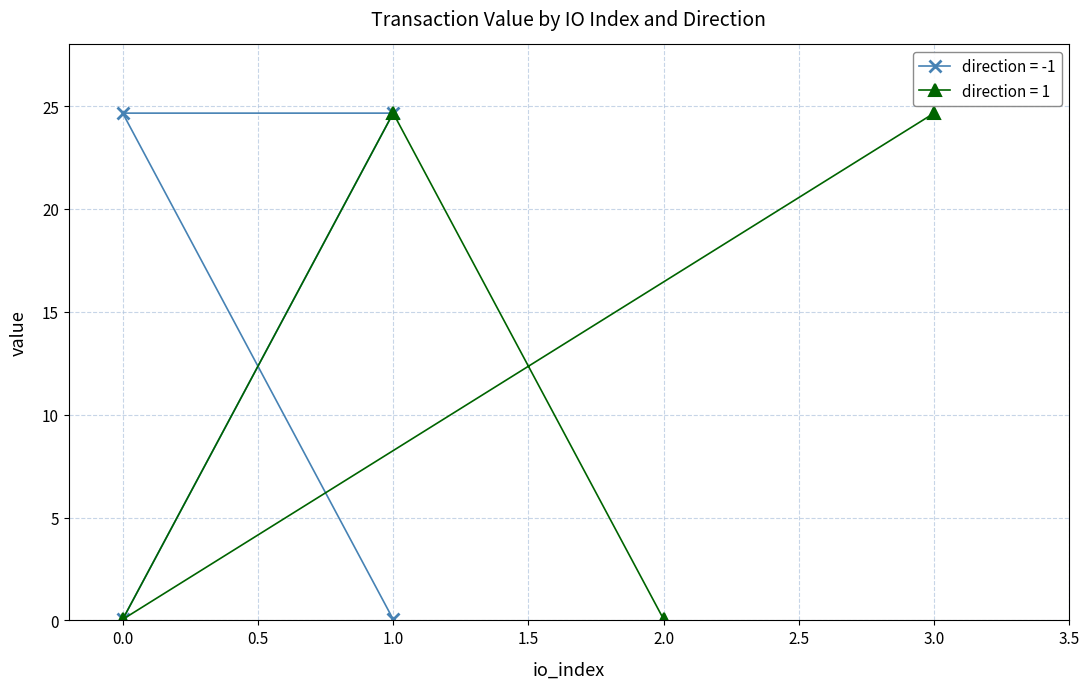

Is it true that direction = 1 equals 24.7 at 3.0?

True